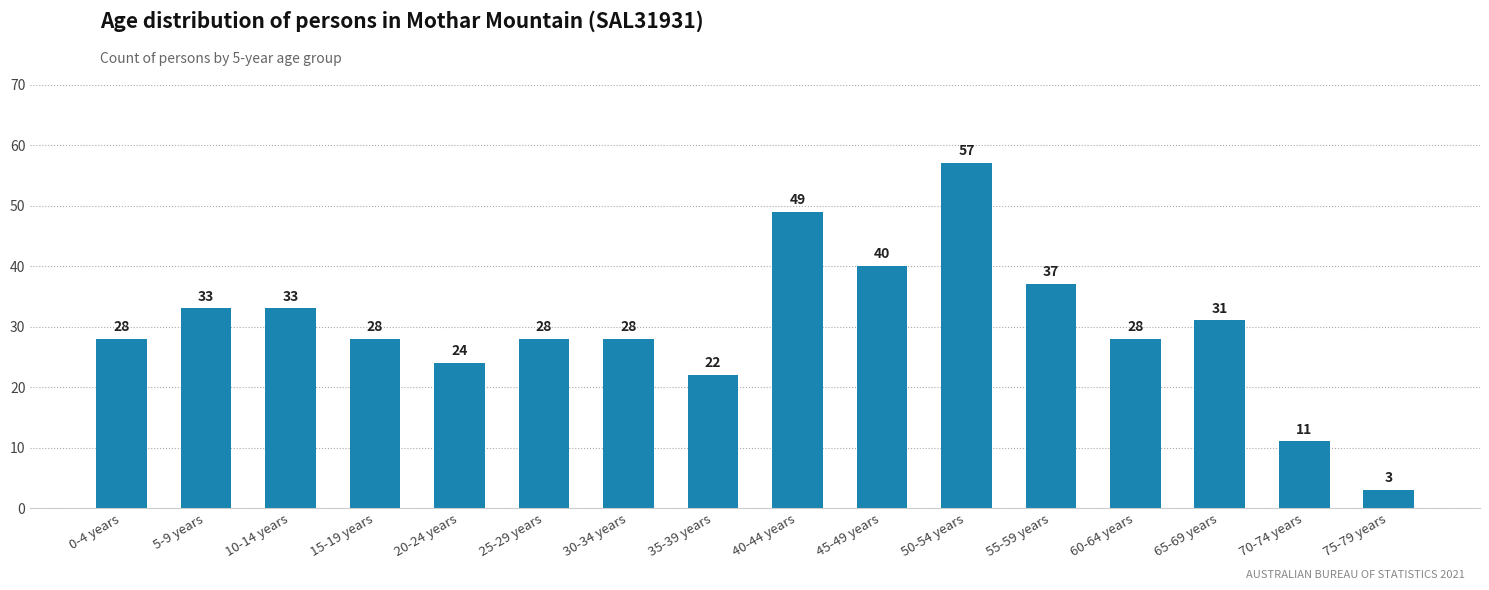

Count the number of data series in this chart.

1